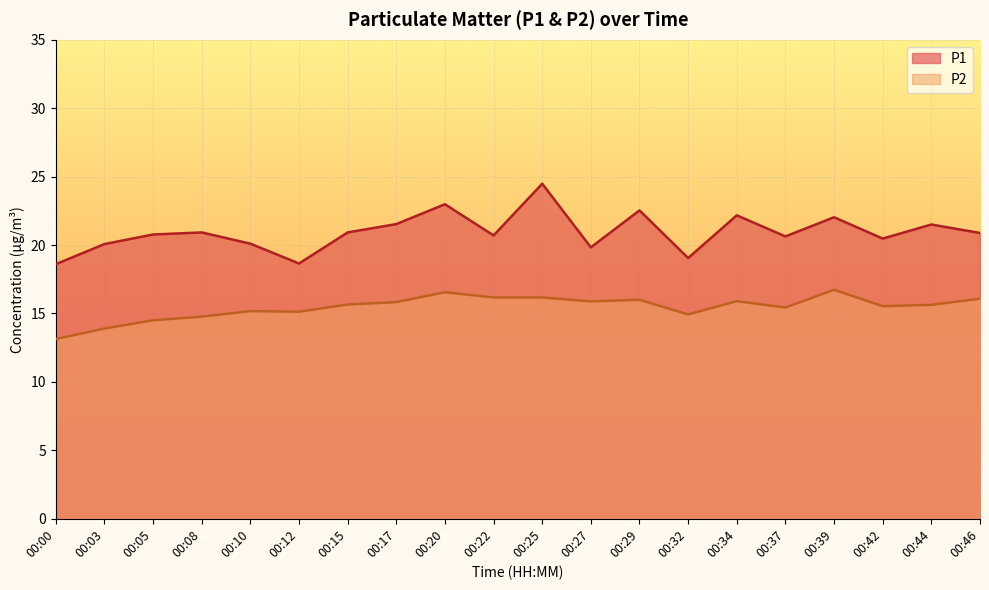

What is the total value across all series at 00:00?

31.7